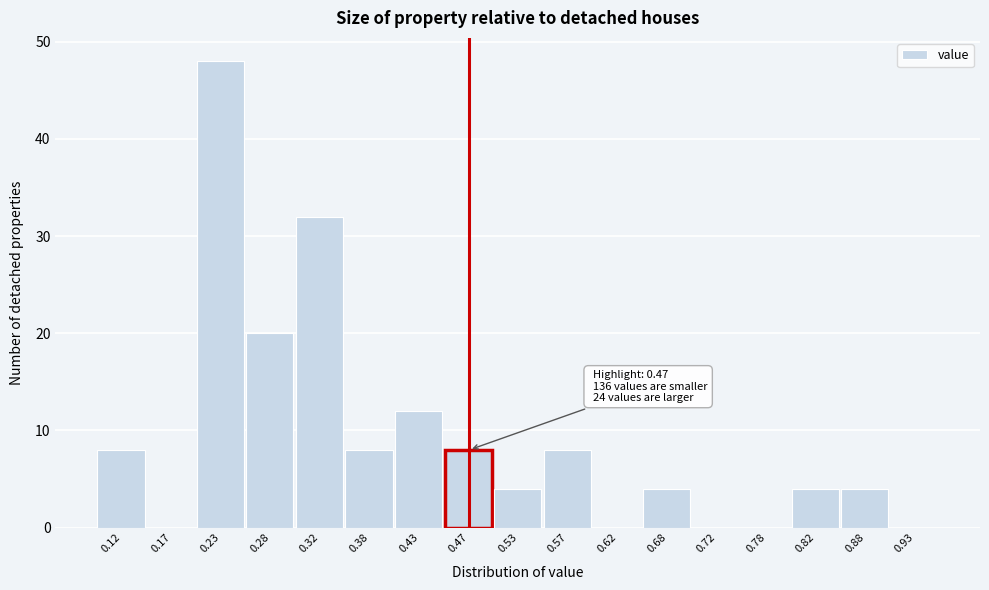

Which range on the x-axis has the tallest bar?

0.20 to 0.25